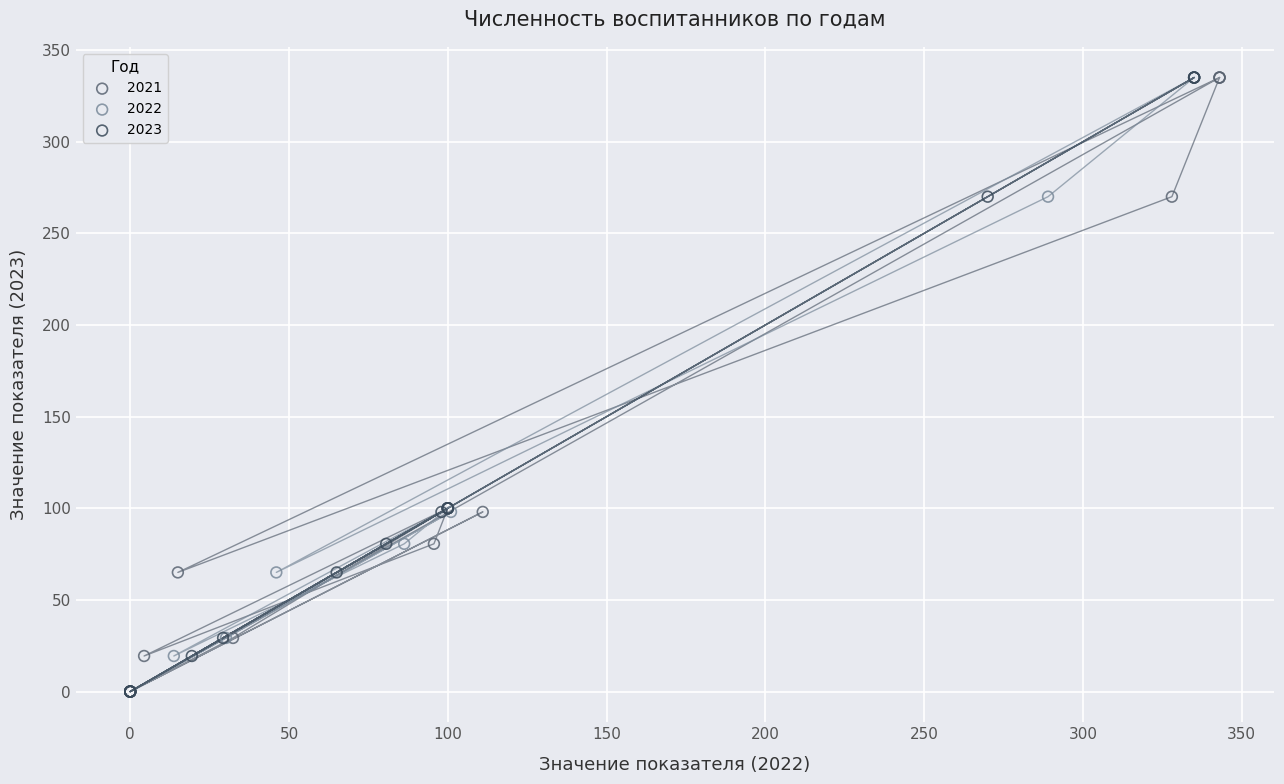

What are all the series names shown in the legend?

2021, 2022, 2023